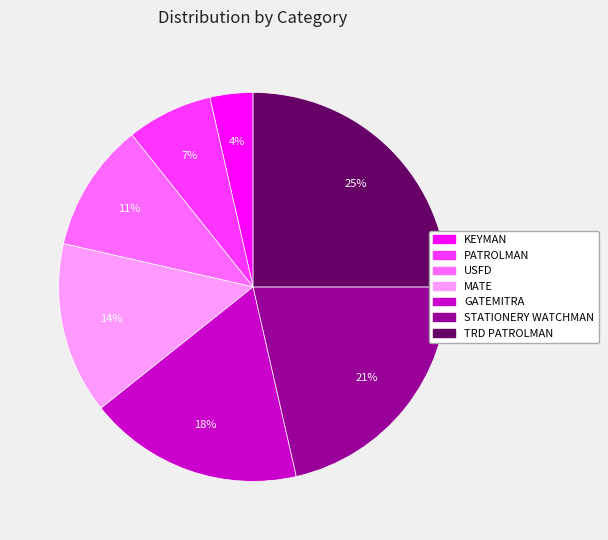

What percentage is the PATROLMAN slice, to the nearest percent?

7%